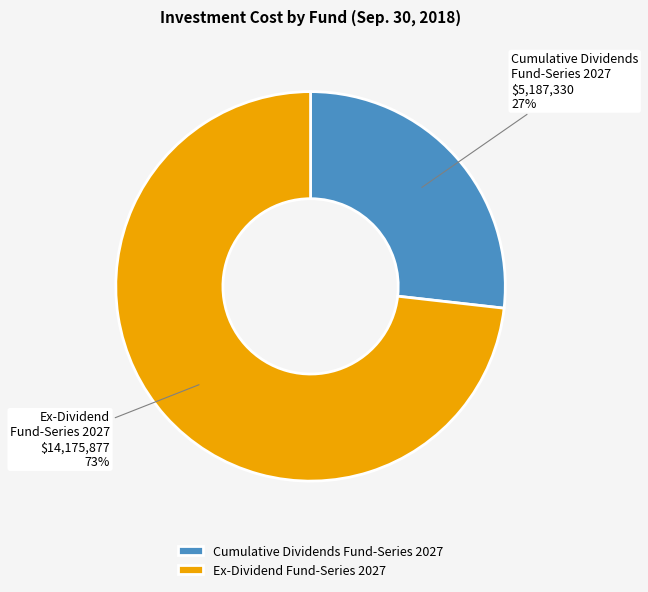

The Cumulative Dividends Fund-Series 2027 slice represents 27% of the pie. True or false?

True